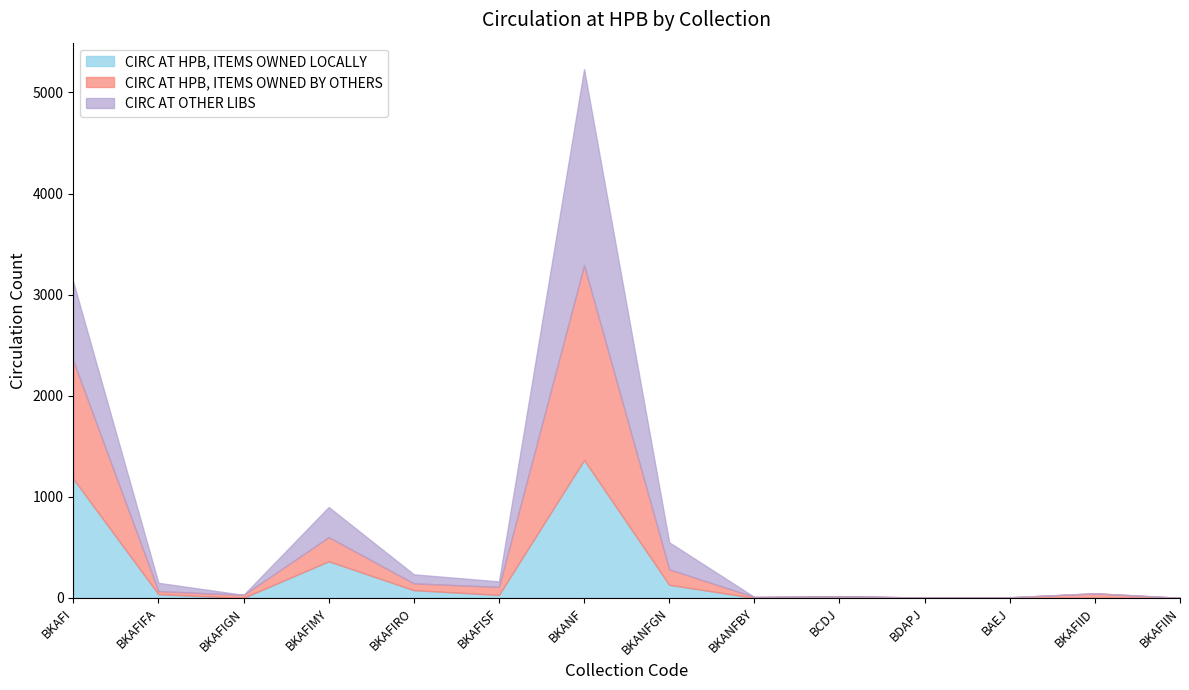

What is the difference between the CIRC AT OTHER LIBS values at BKANFGN and BKANFBY?

267